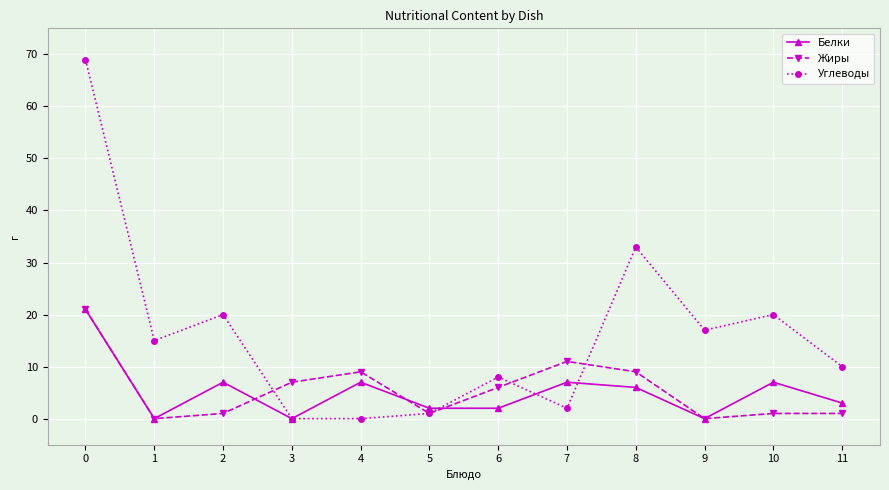

What value does the Углеводы series have at 9?

17